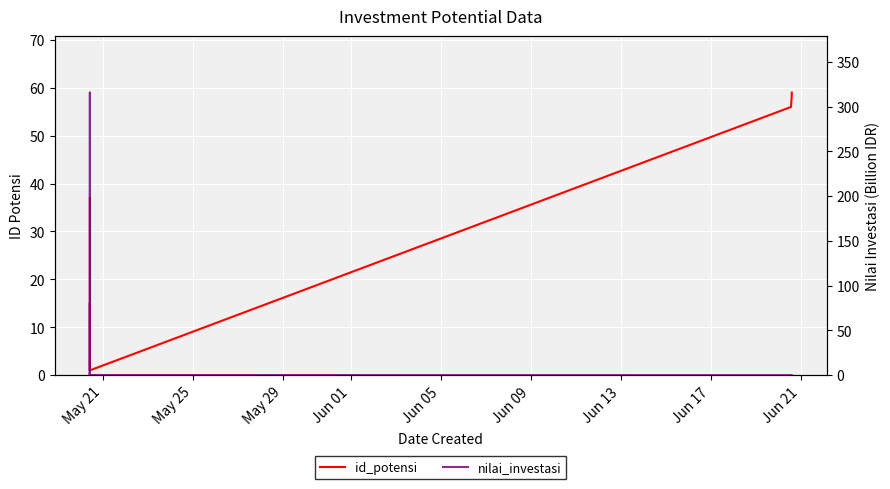

How many data points does each series have?

20